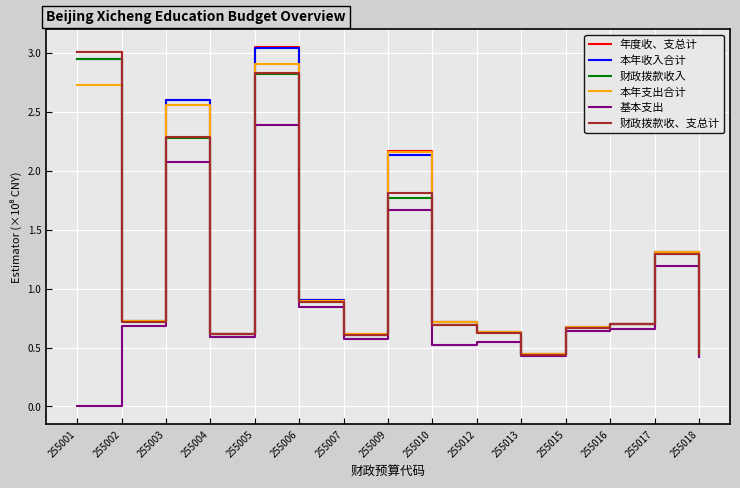

What is the total value across all series at 255015?

4.0